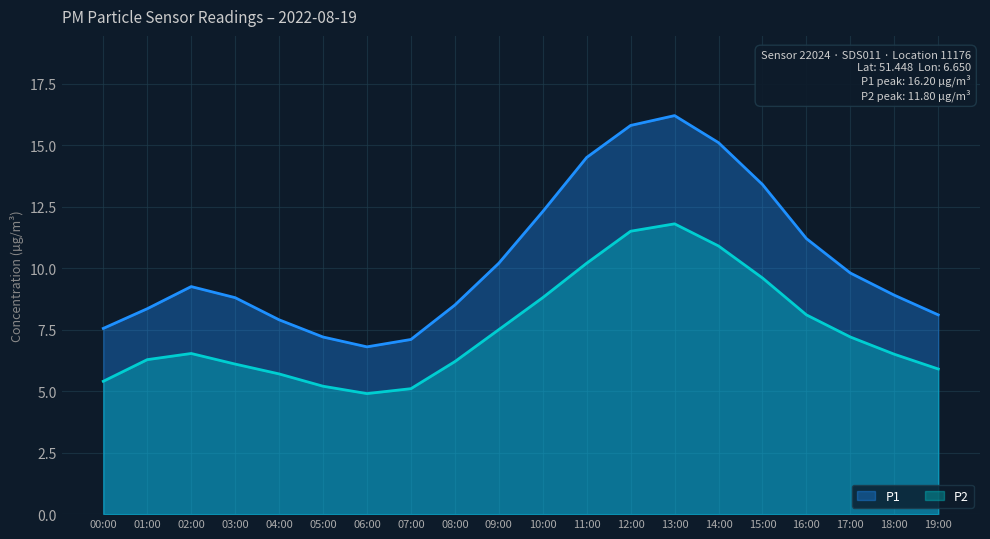

Which series changed the most between 03:00 and 17:00?

P2